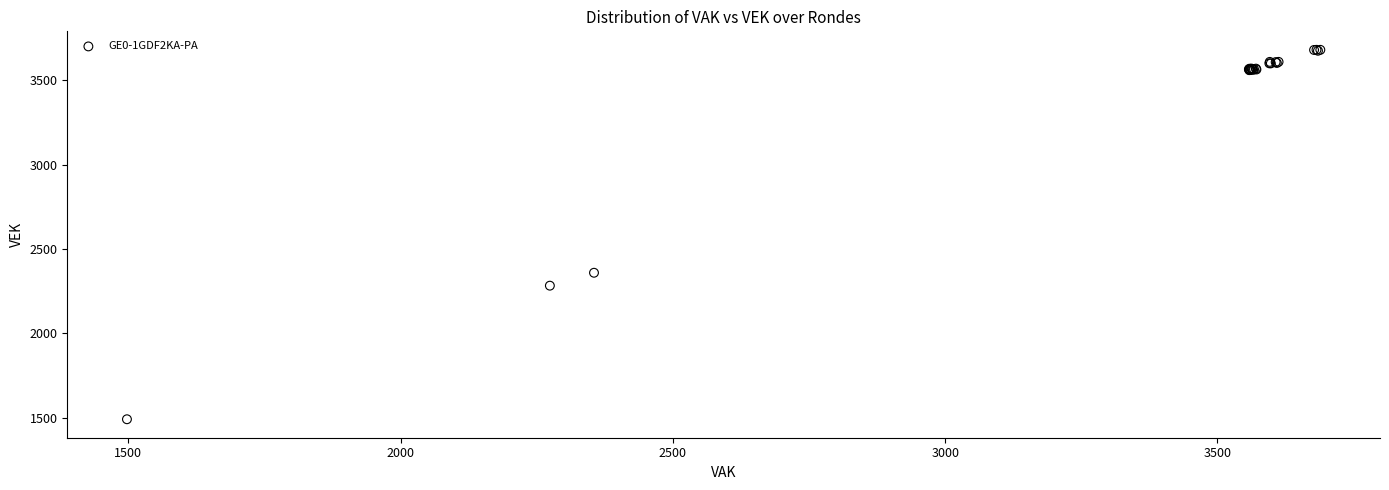

What Y value in the scatter plot is closest to 2585?

2358.7